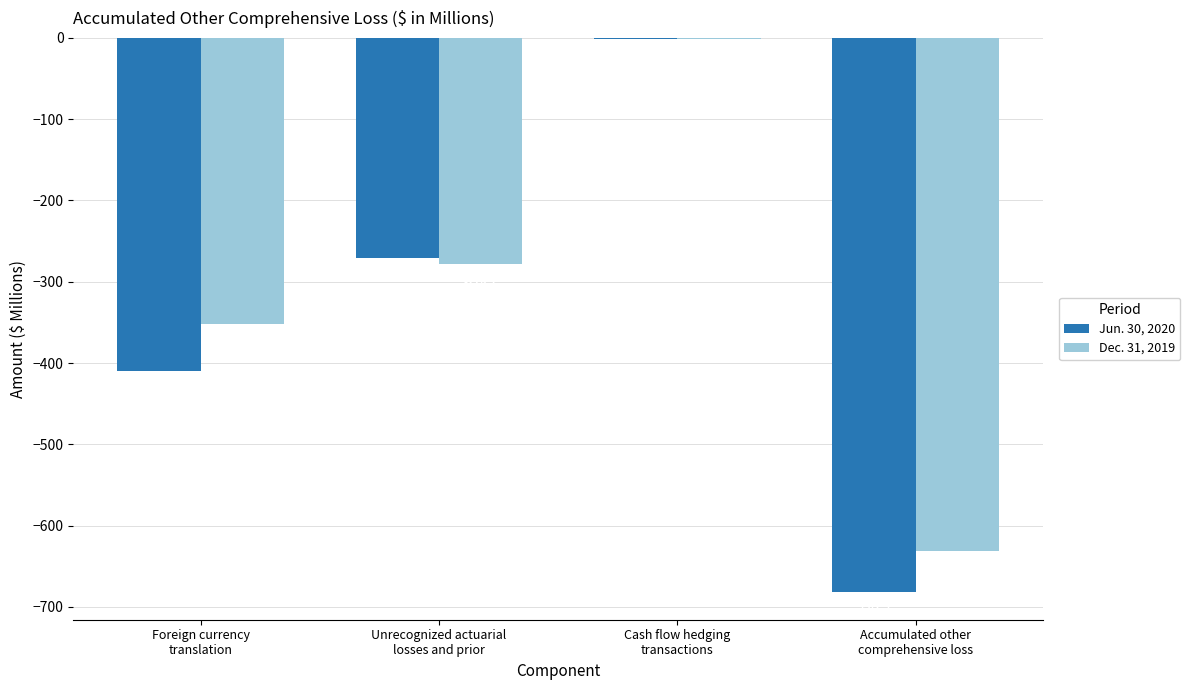

What are all the series names shown in the legend?

Jun. 30, 2020, Dec. 31, 2019